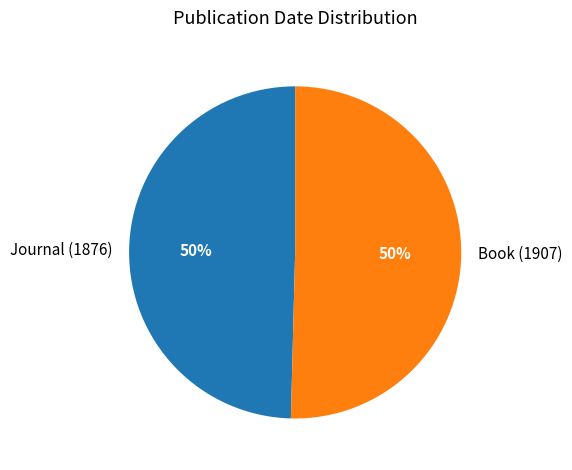

To the nearest percent, what is the combined percentage of Journal (1876) and Book (1907)?

100%